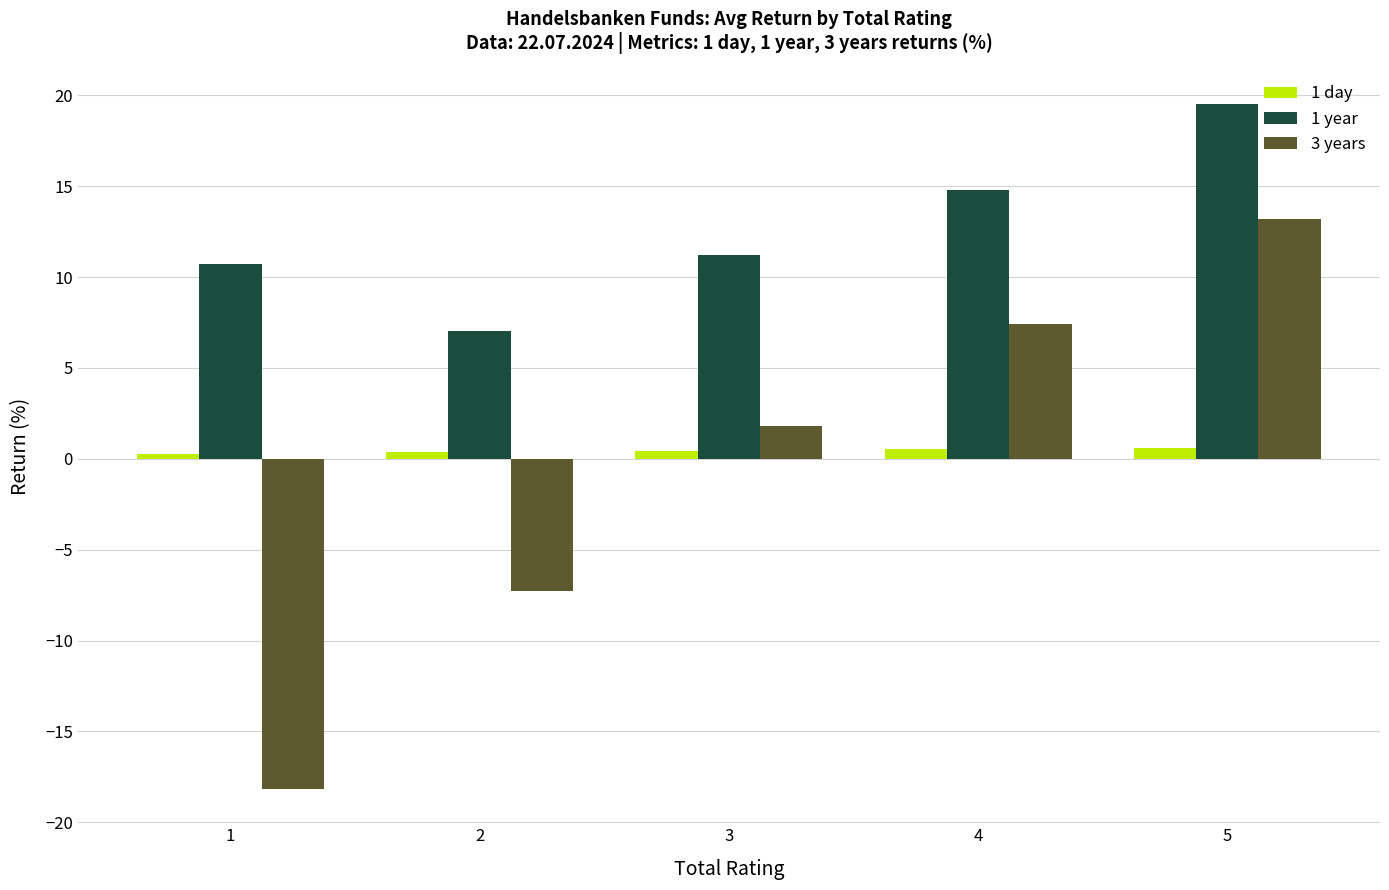

What is the total value across all series at 4?

22.8